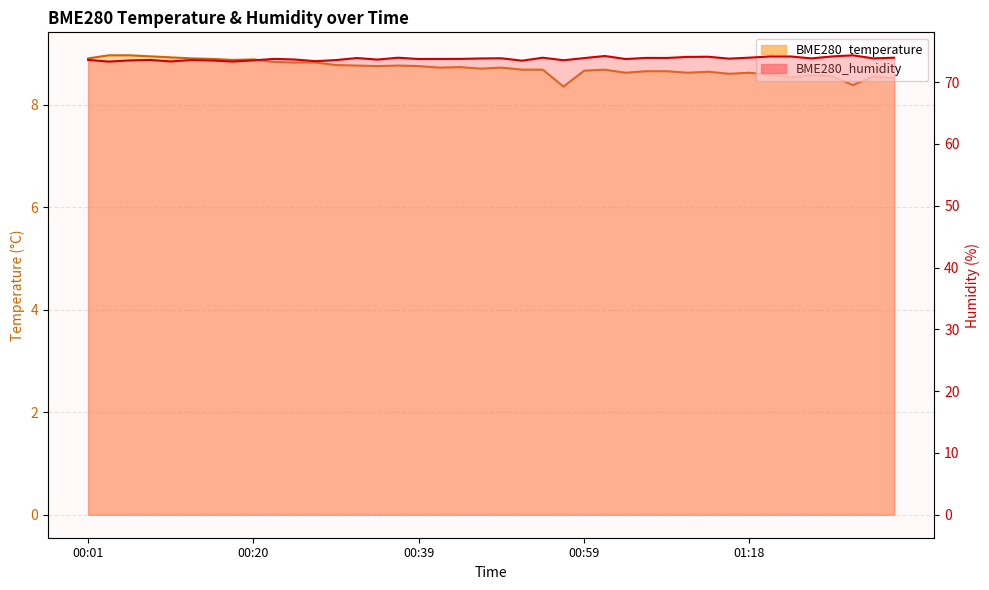

List the labels in order of BME280_humidity value, smallest first.

00:03, 00:18, 00:10, 00:27, 00:51, 00:15, 00:05, 00:20, 00:56, 00:30, 00:13, 00:08, 00:01, 00:35, 00:25, 00:39, 01:04, 00:42, 00:22, 00:44, 01:16, 00:47, 01:26, 01:33, 00:49, 00:59, 00:32, 01:09, 01:06, 00:37, 00:54, 01:35, 01:18, 01:11, 01:13, 01:23, 01:21, 01:28, 01:01, 01:30